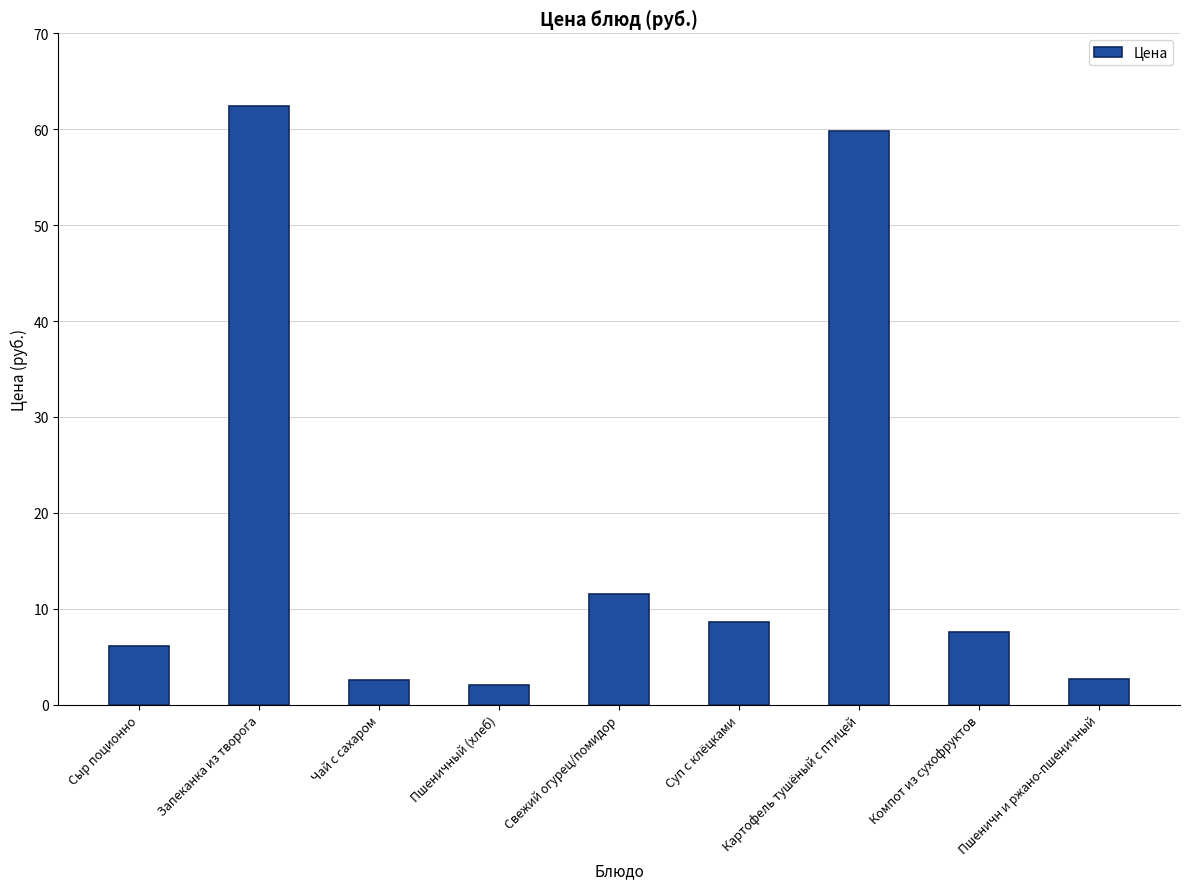

The chart shows a value of 7.6 at Компот из сухофруктов. True or false?

True